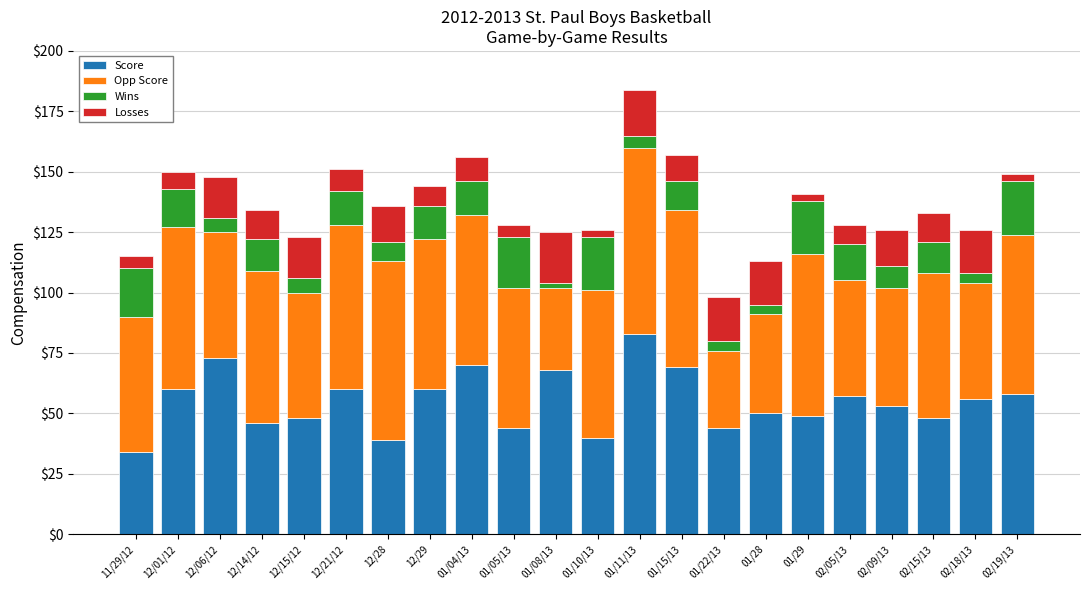

Does the chart contain stacked bars?

Yes